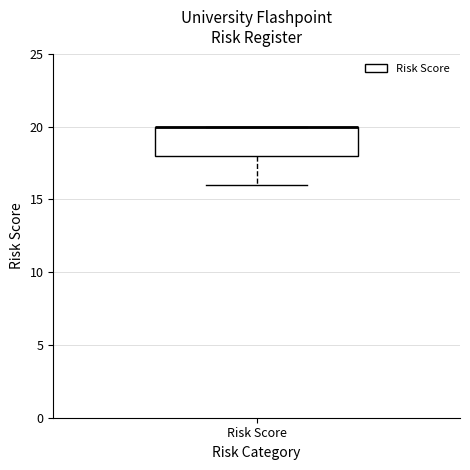

Where does the lower whisker of the box for Risk Score end on the y-axis? The values are not printed on the chart, so give them approximately, as read against the axis.

16